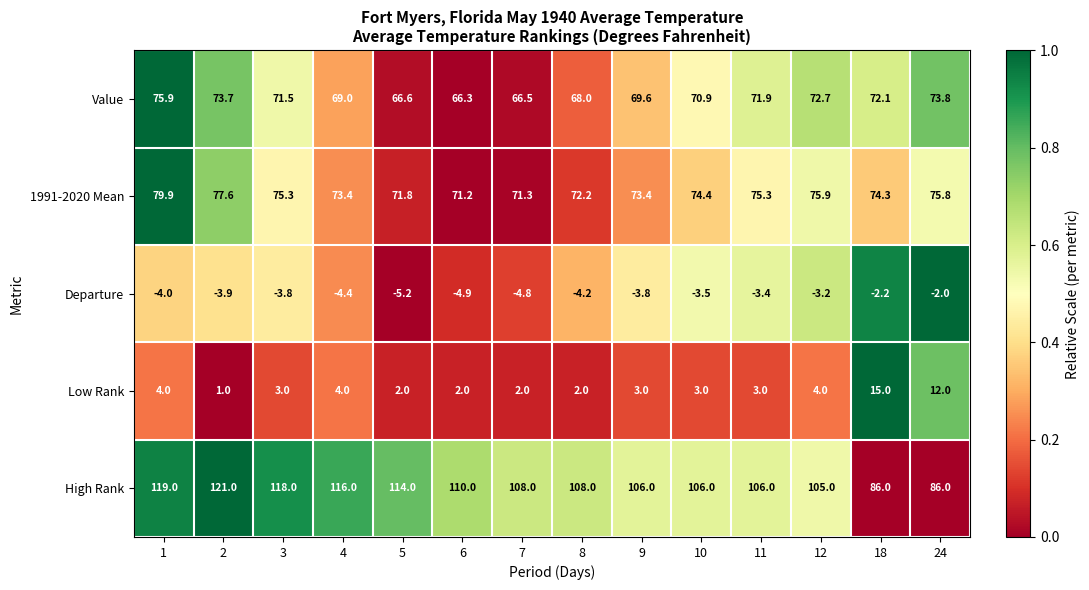

At which label is Value closest to 71?

10